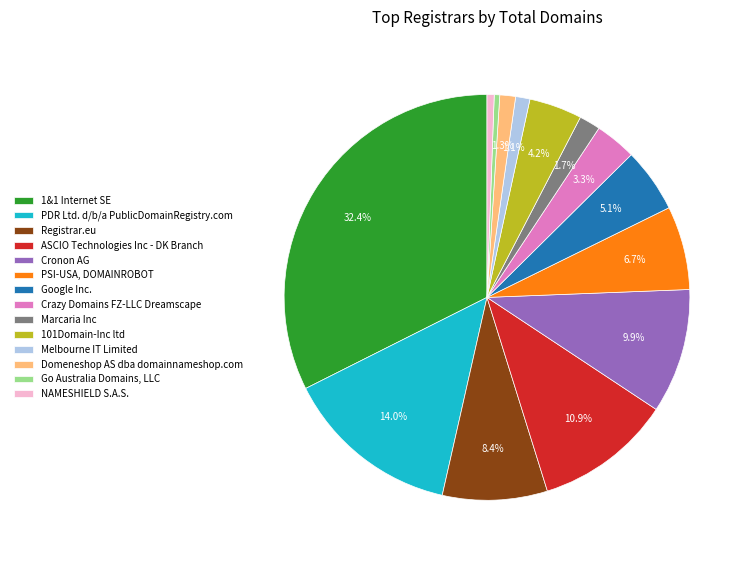

Rank the categories by value from lowest to highest.

Go Australia Domains, LLC, NAMESHIELD S.A.S., Melbourne IT Limited, Domeneshop AS dba domainnameshop.com, Marcaria Inc, Crazy Domains FZ-LLC Dreamscape, 101Domain-Inc ltd, Google Inc., PSI-USA, DOMAINROBOT, Registrar.eu, Cronon AG, ASCIO Technologies Inc - DK Branch, PDR Ltd. d/b/a PublicDomainRegistry.com, 1&1 Internet SE